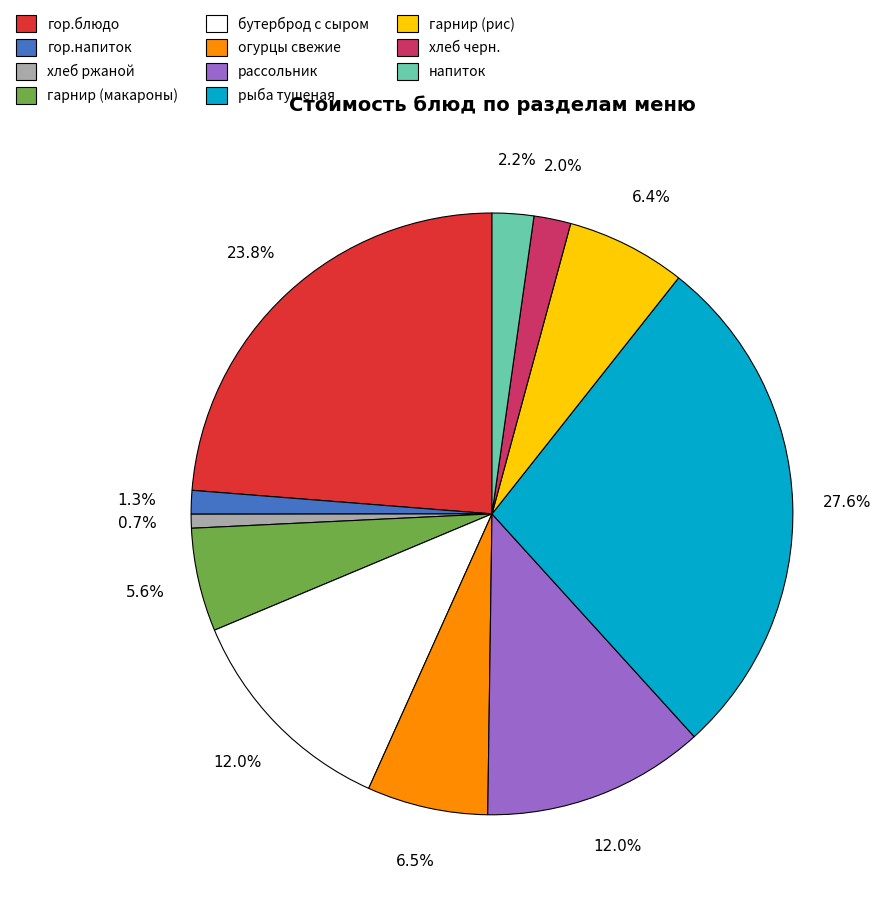

What portion of the pie excludes гарнир (рис)?

93.6%